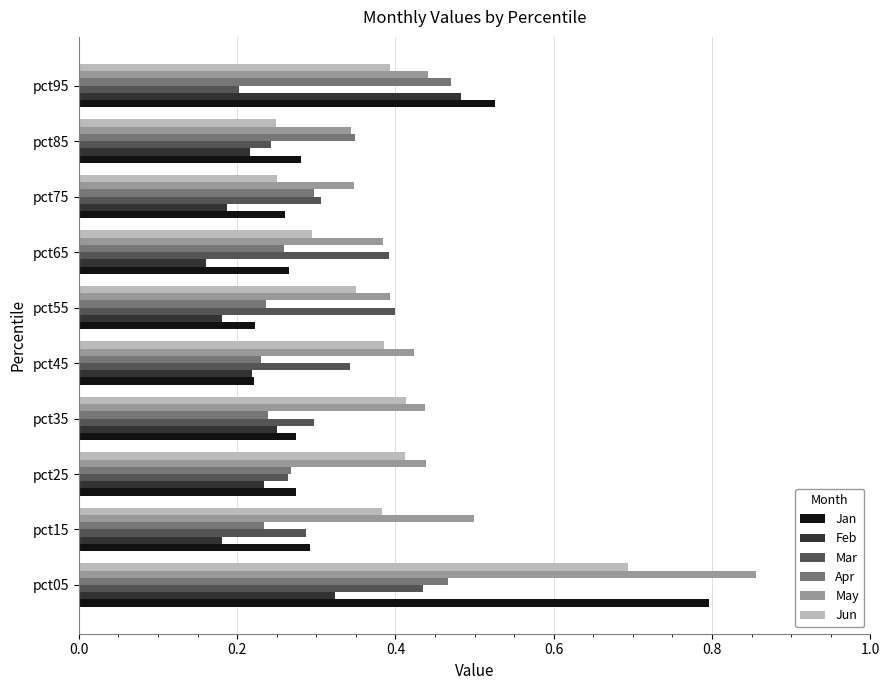

Count the Jan values in the range 0 to 1.

10